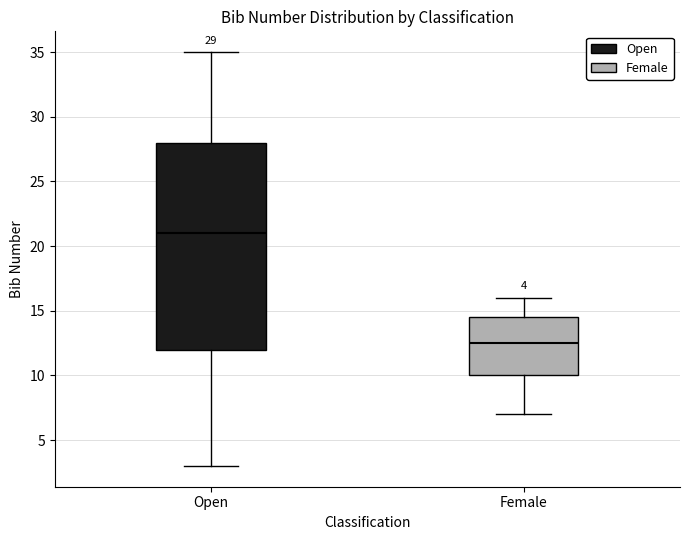

Which box is the tallest, from its lower edge to its upper edge?

Open